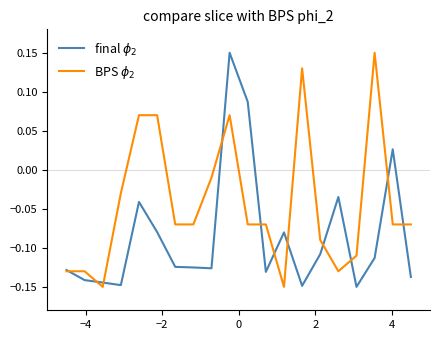

How many lines are shown in the chart?

2